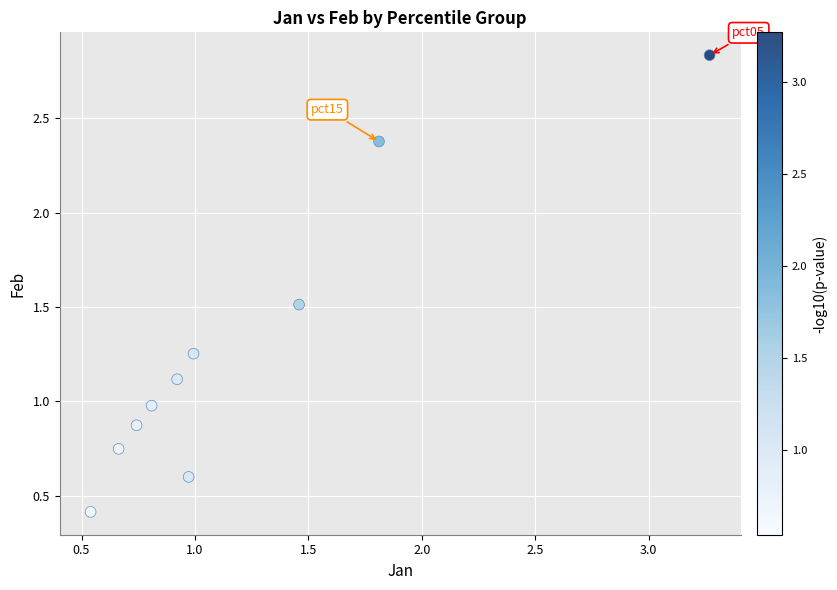

What is the range of X values (max minus min)?

2.7